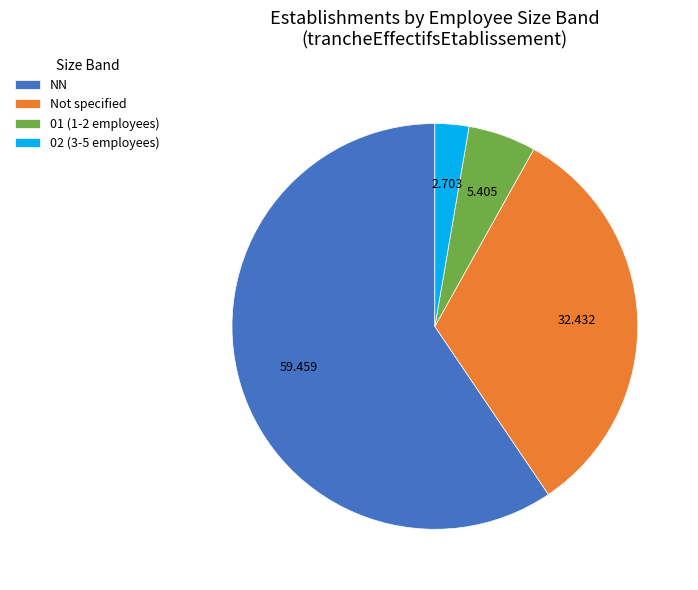

Which slice is the smallest?

02 (3-5 employees)